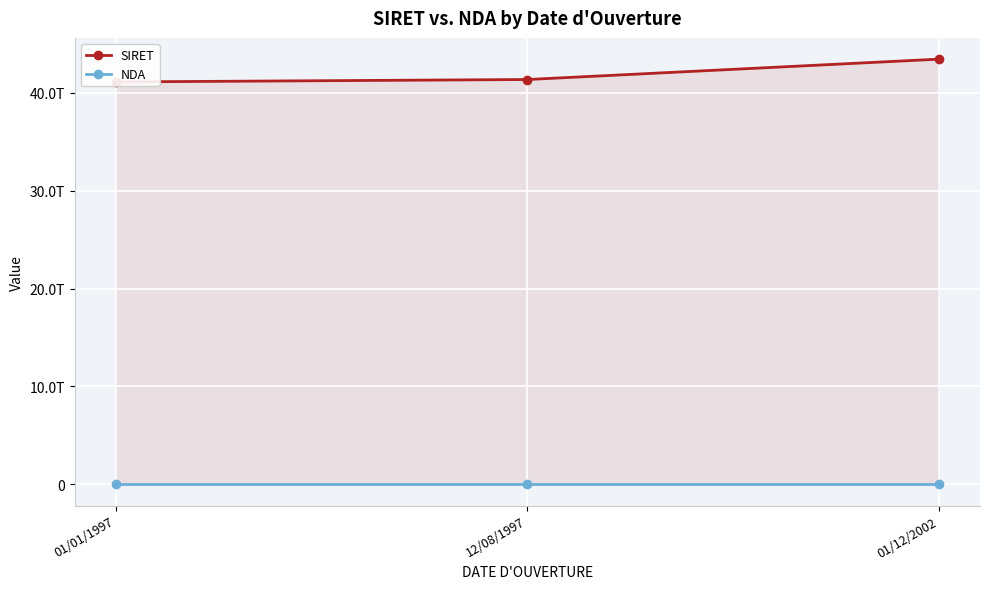

What is the minimum value for SIRET?

41128635400013